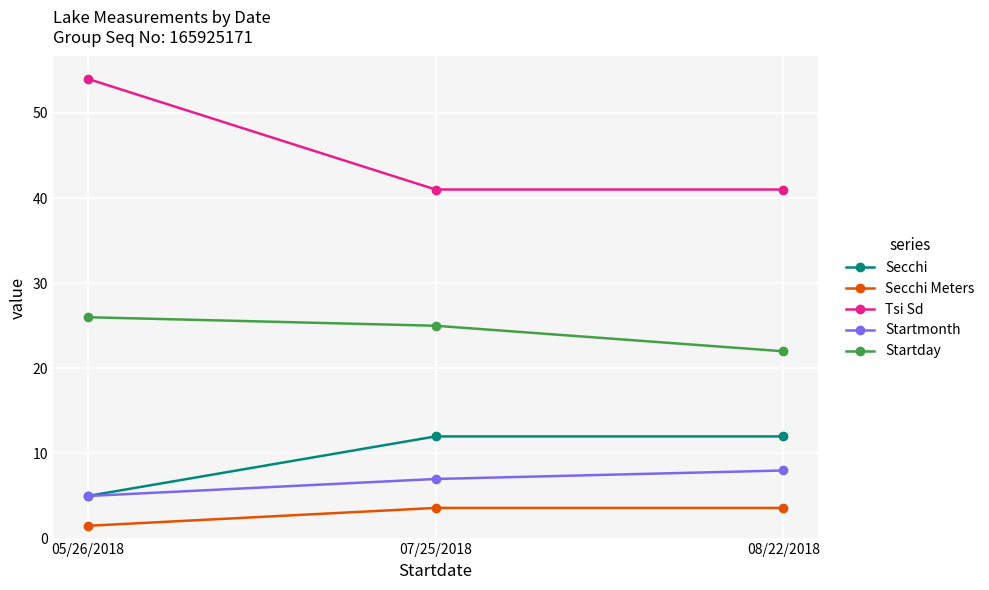

Does the chart display data point markers on the line(s)?

Yes